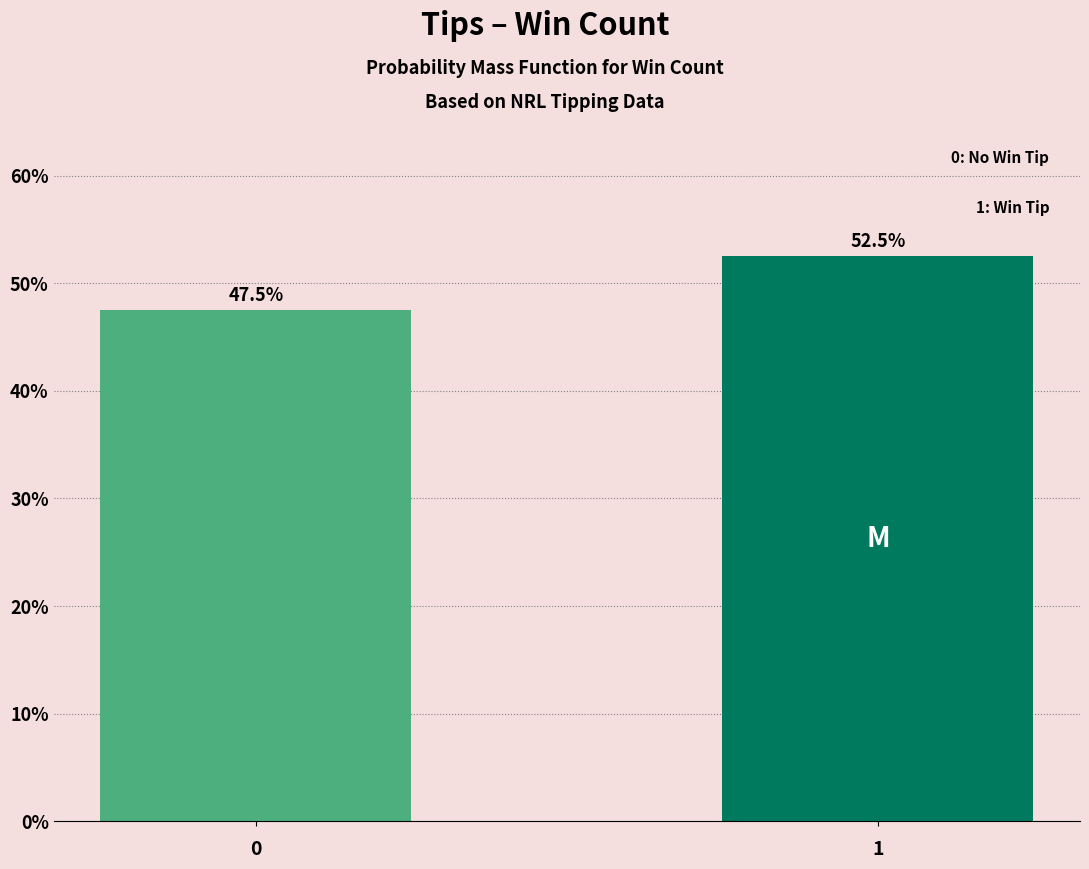

Reading left to right, transcribe all the data shown in this chart.

47.5	52.5